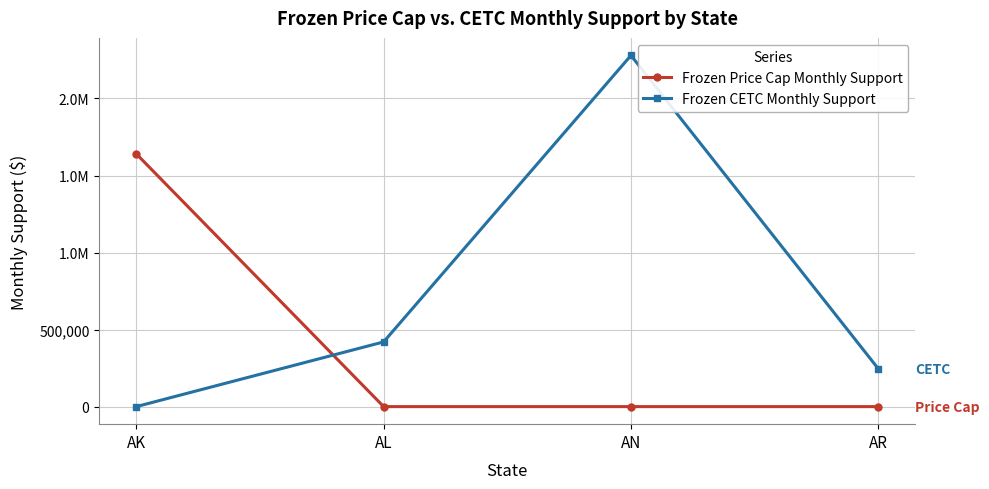

What are all the series names shown in the legend?

Frozen Price Cap Monthly Support, Frozen CETC Monthly Support